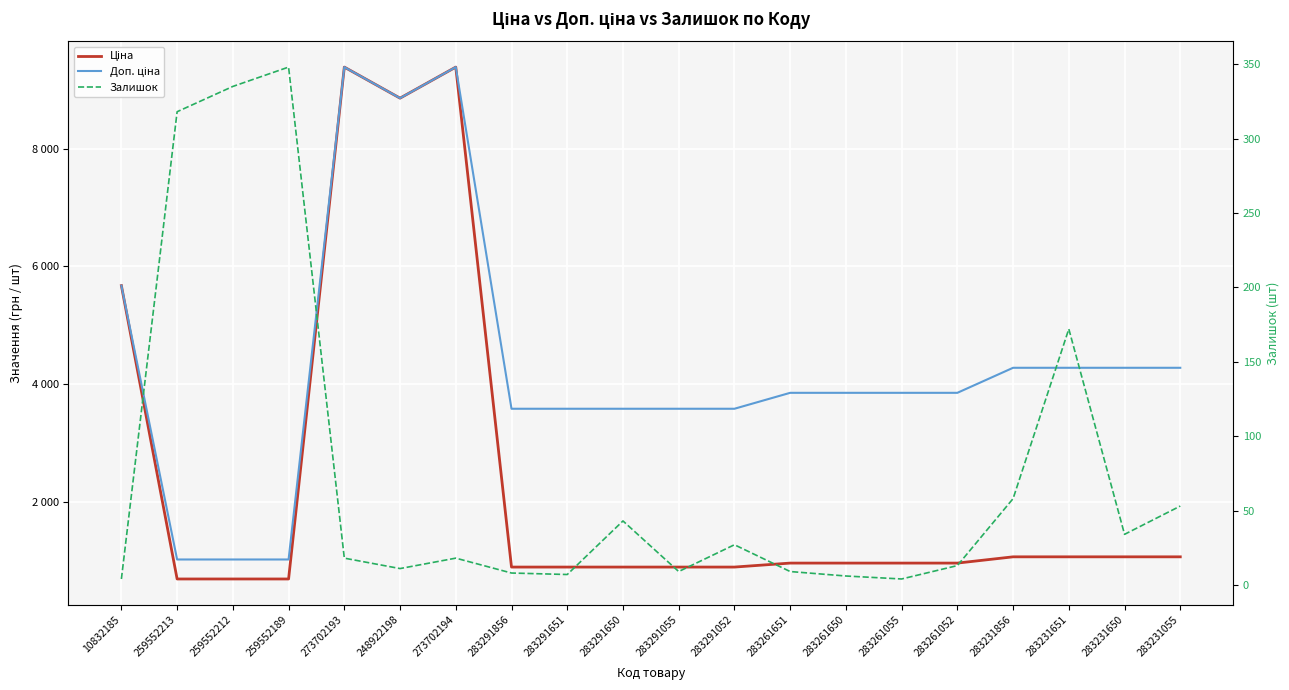

List the series in order of their peak value, highest first.

Ціна, Доп. ціна, Залишок